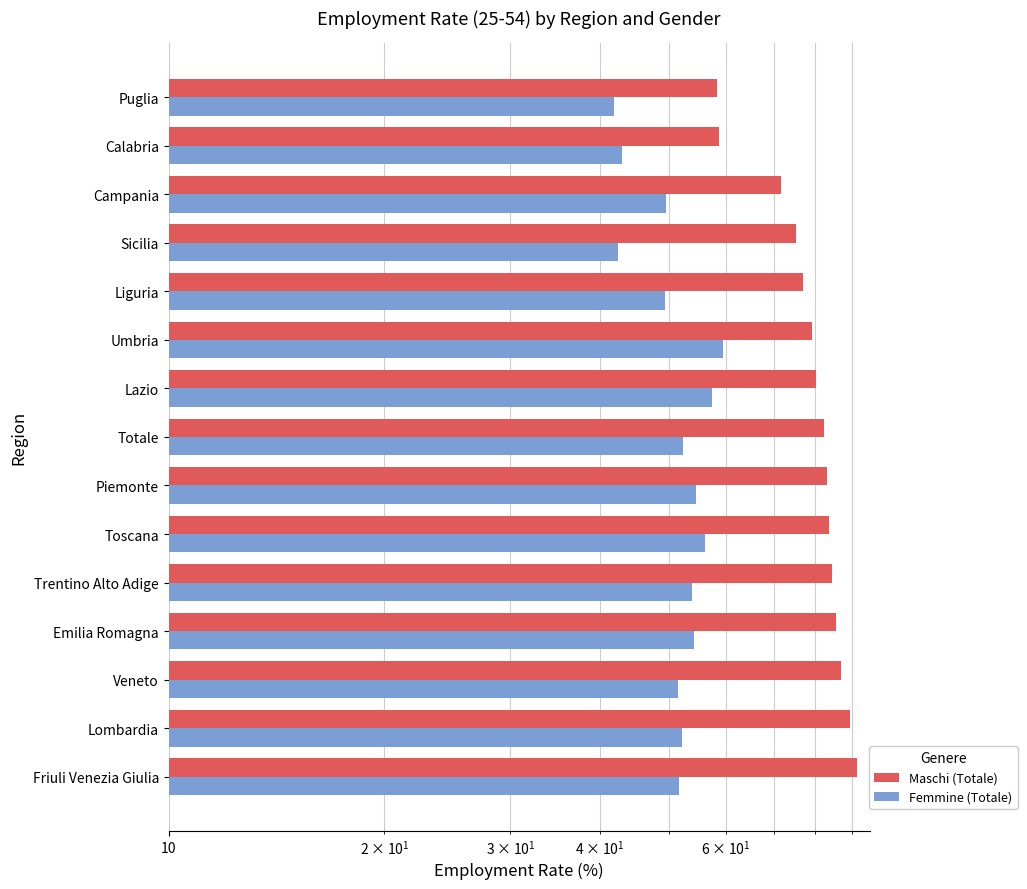

How many distinct data groups are displayed?

2